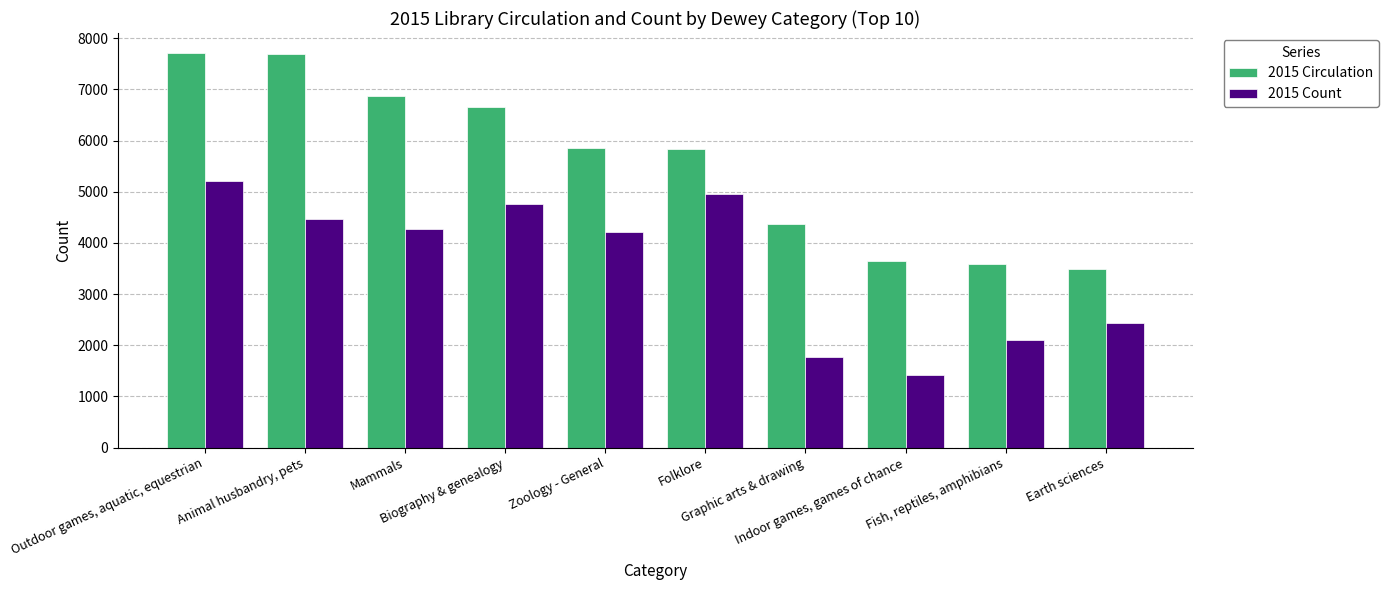

What is the minimum value shown in the chart?

1409